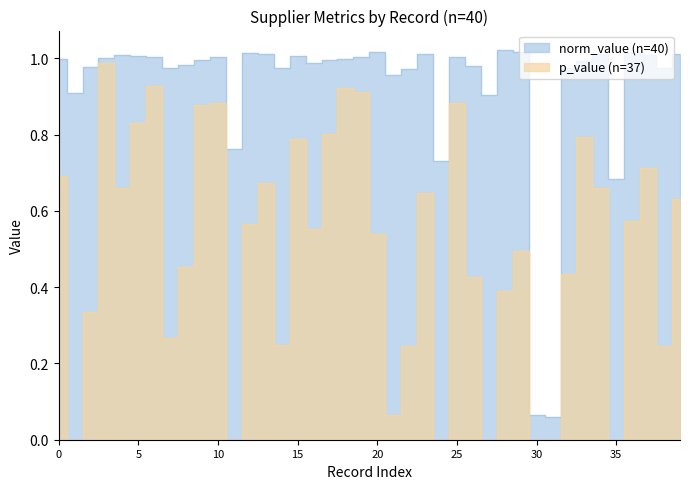

How many lines are shown in the chart?

2